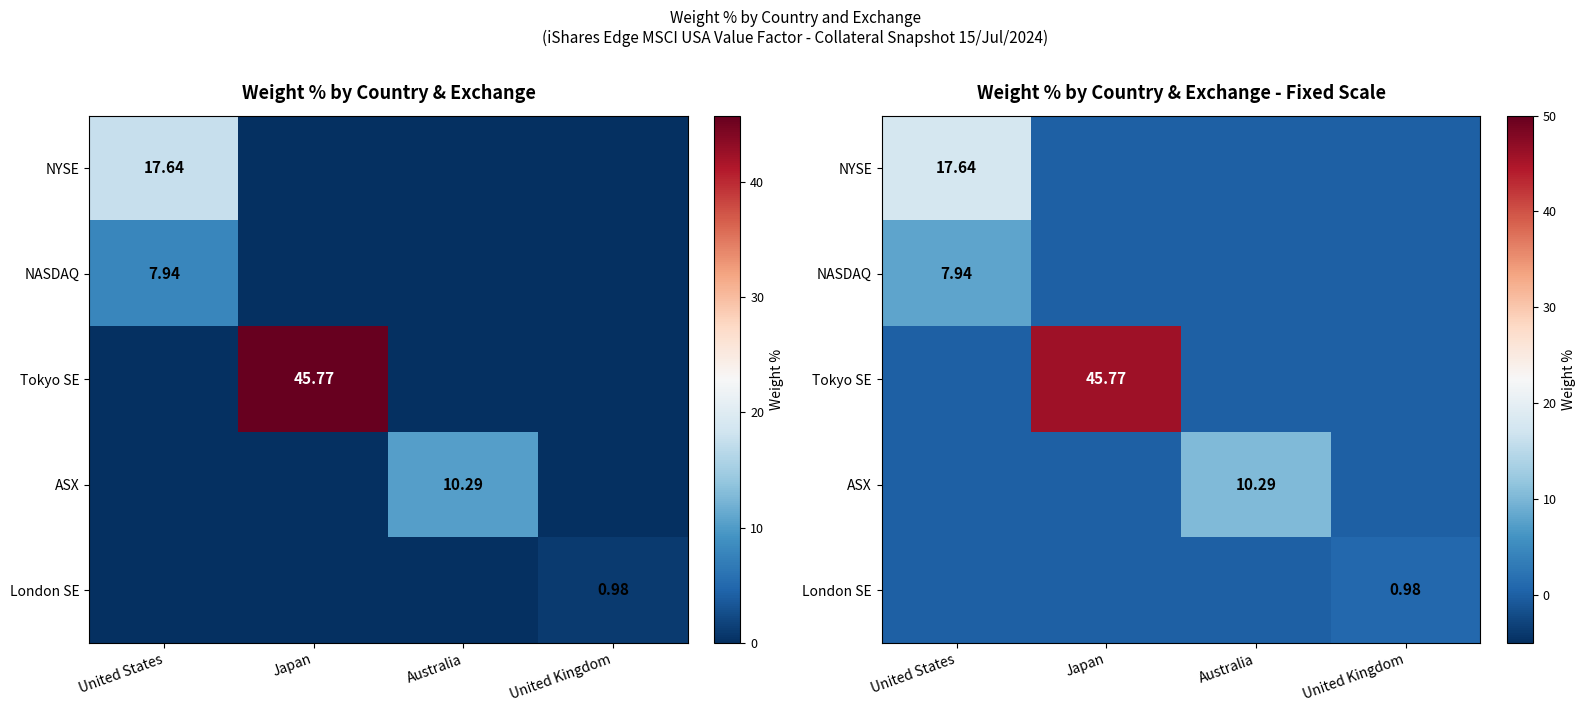

At which category is the sum across all series the highest?

Japan